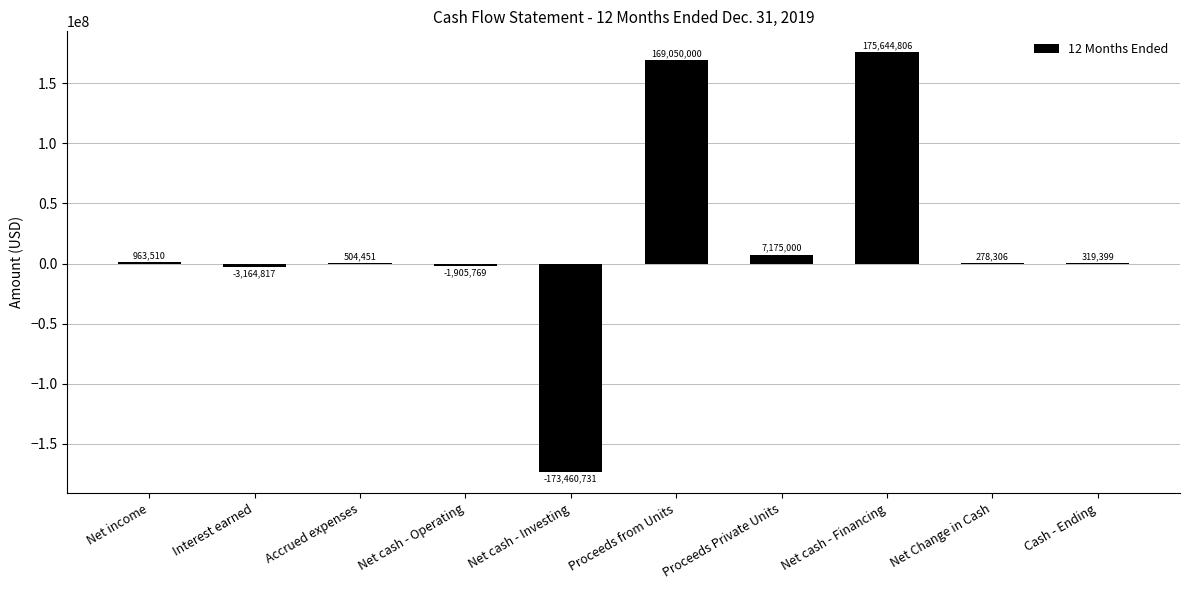

Between Proceeds Private Units and Cash - Ending, which is larger?

Proceeds Private Units